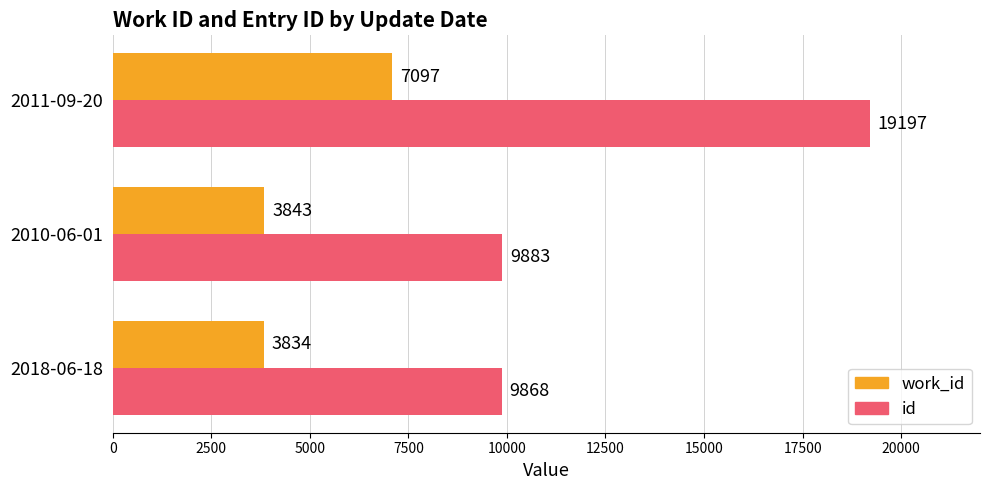

What is the minimum value for work_id?

3834